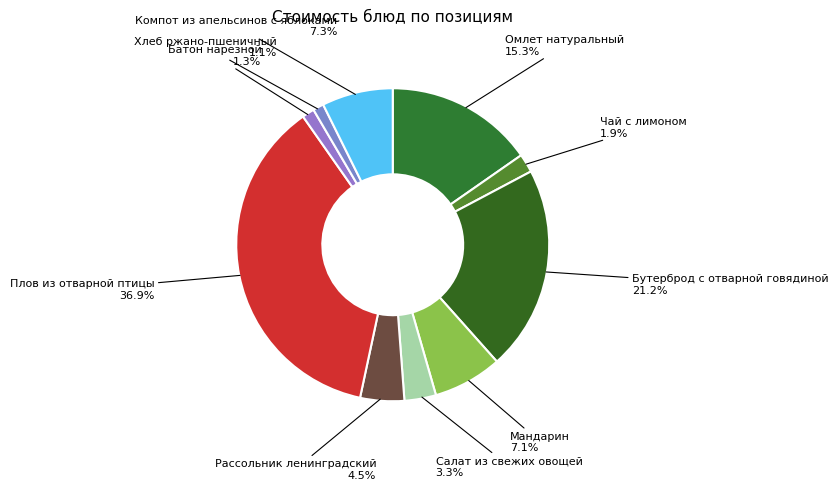

Does Бутерброд с отварной говядиной account for over 50% of the chart?

No